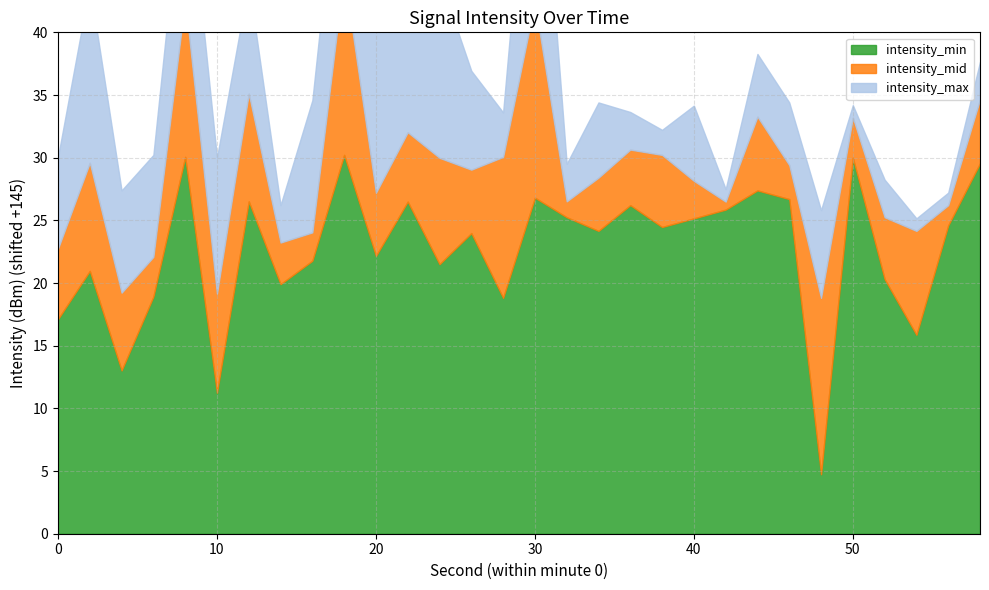

What is the maximum value for intensity_mid?

-114.8